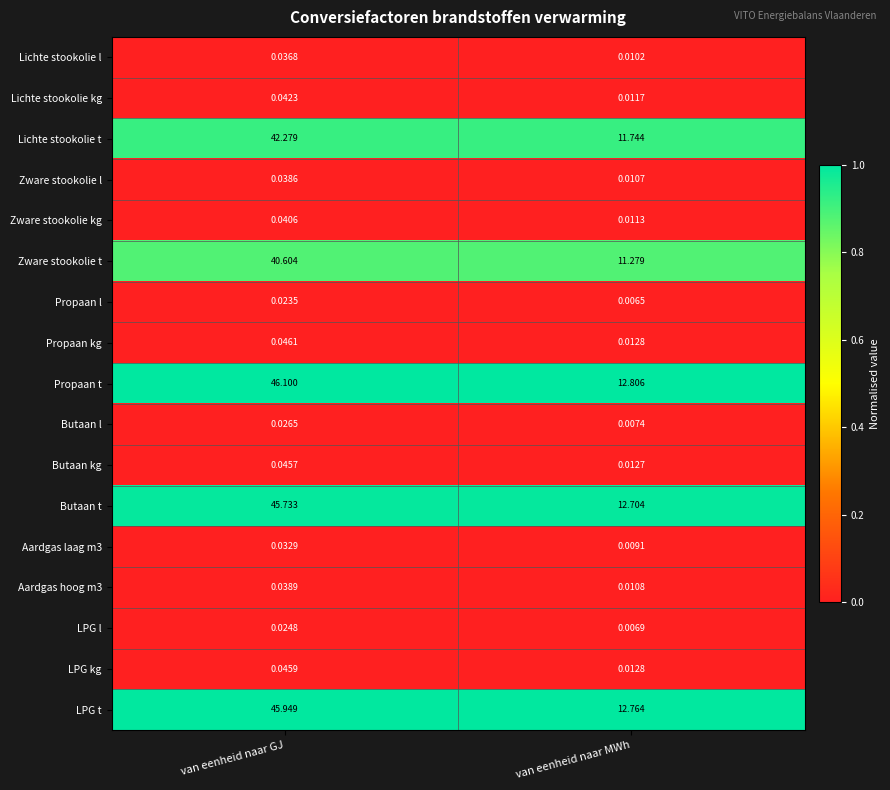

At which category does the chart reach its minimum across all series?

van eenheid naar MWh